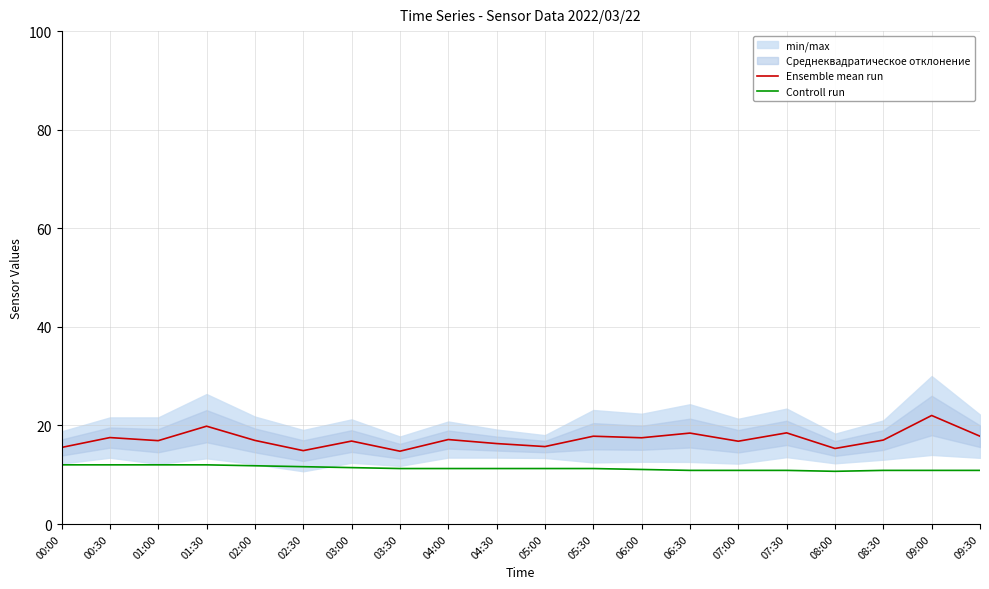

At which label does Ensemble mean run reach its minimum?

03:30